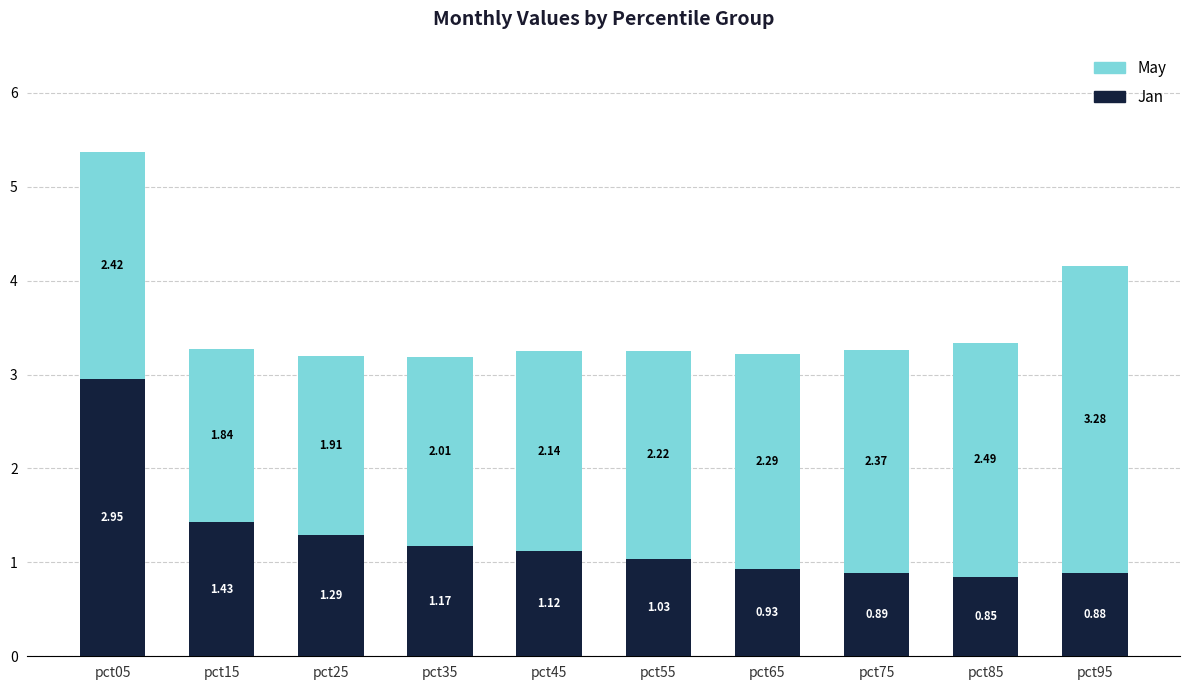

What is the sum of all Jan values?

12.5